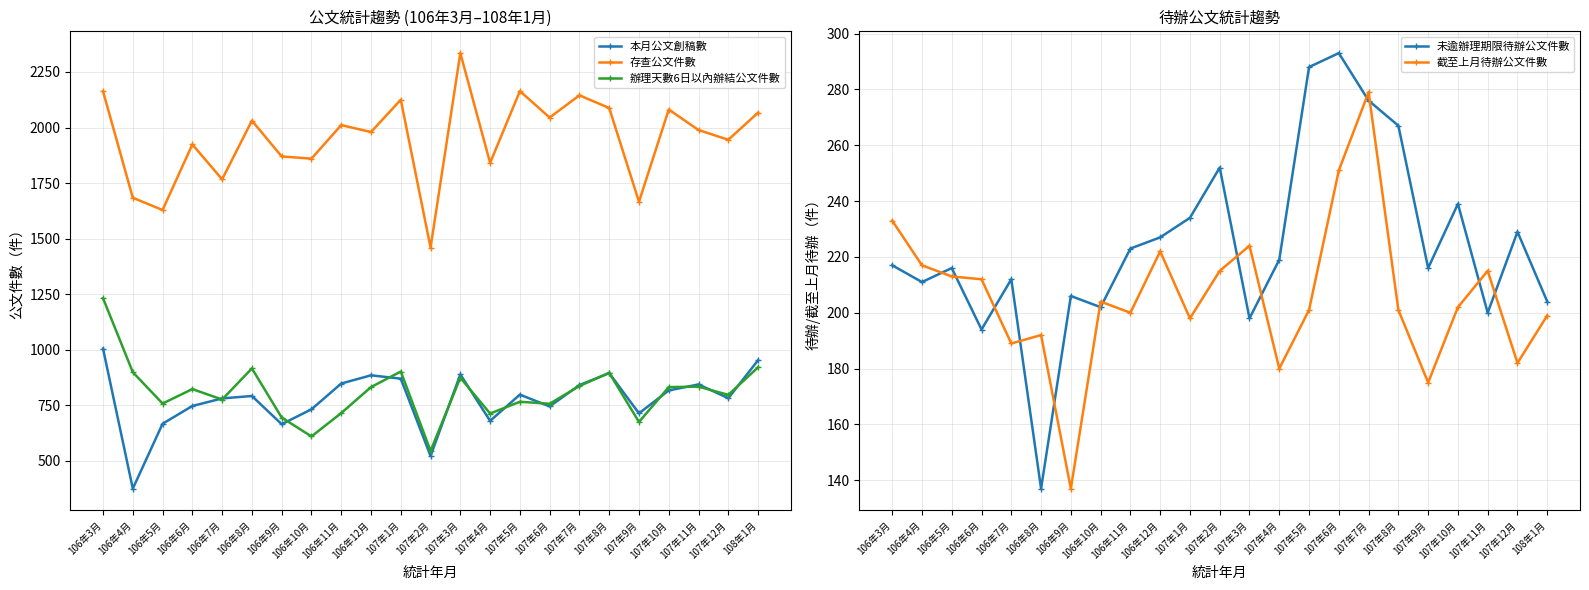

How many lines are shown in the chart?

5